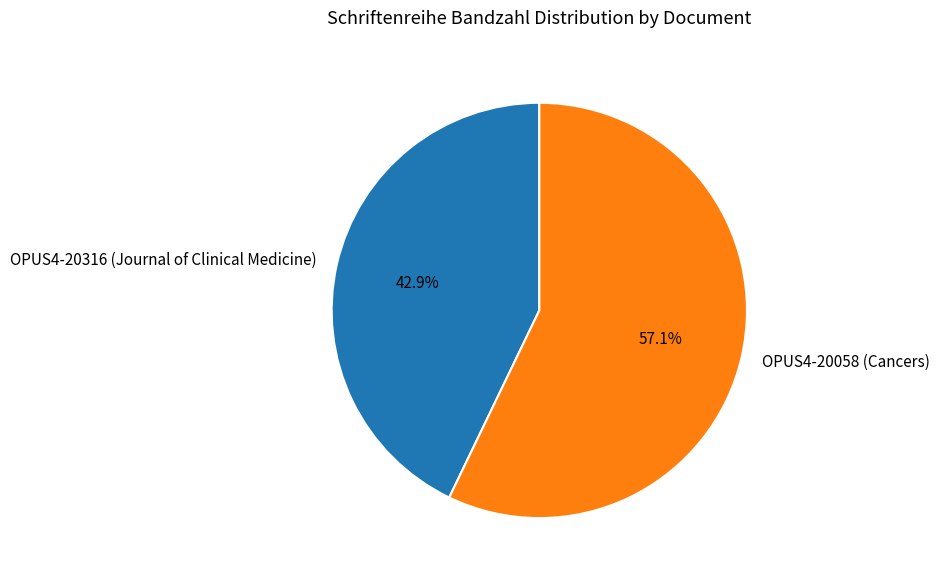

How many slices are in this pie chart?

2